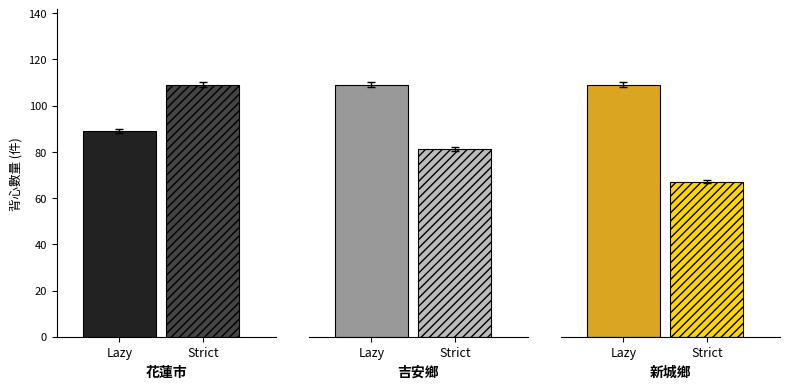

The value of L at 壽豐鄉 is 14. True or false?

False